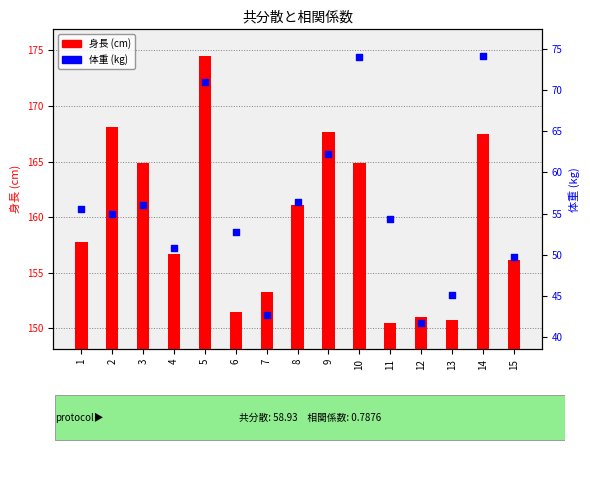

What are all the series names shown in the legend?

身長, 体重